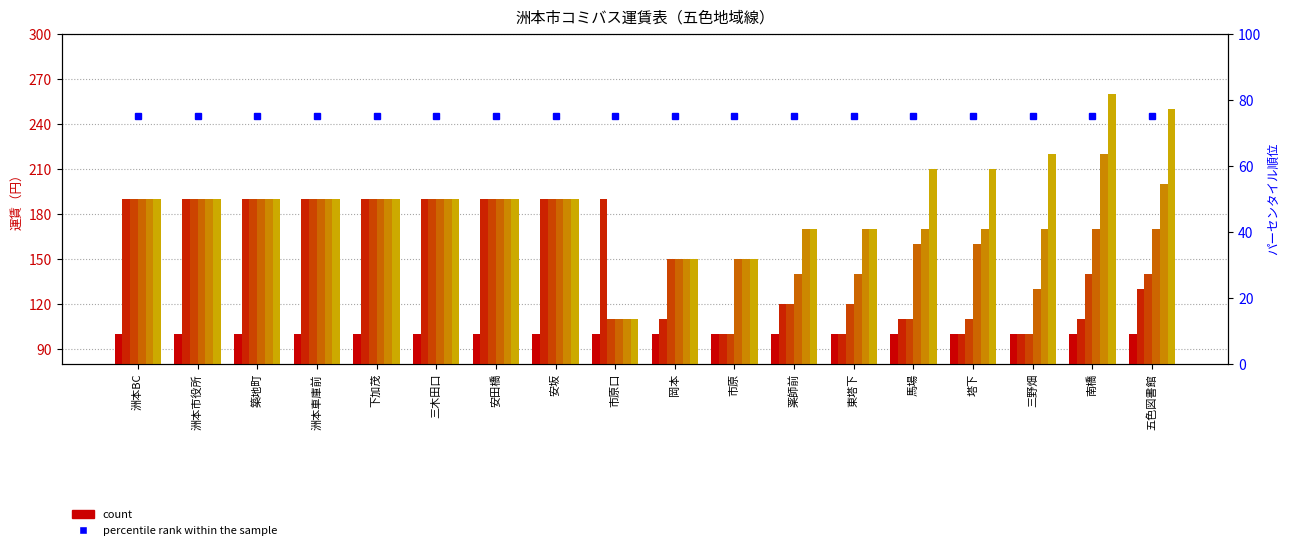

What is the smallest value displayed?

100